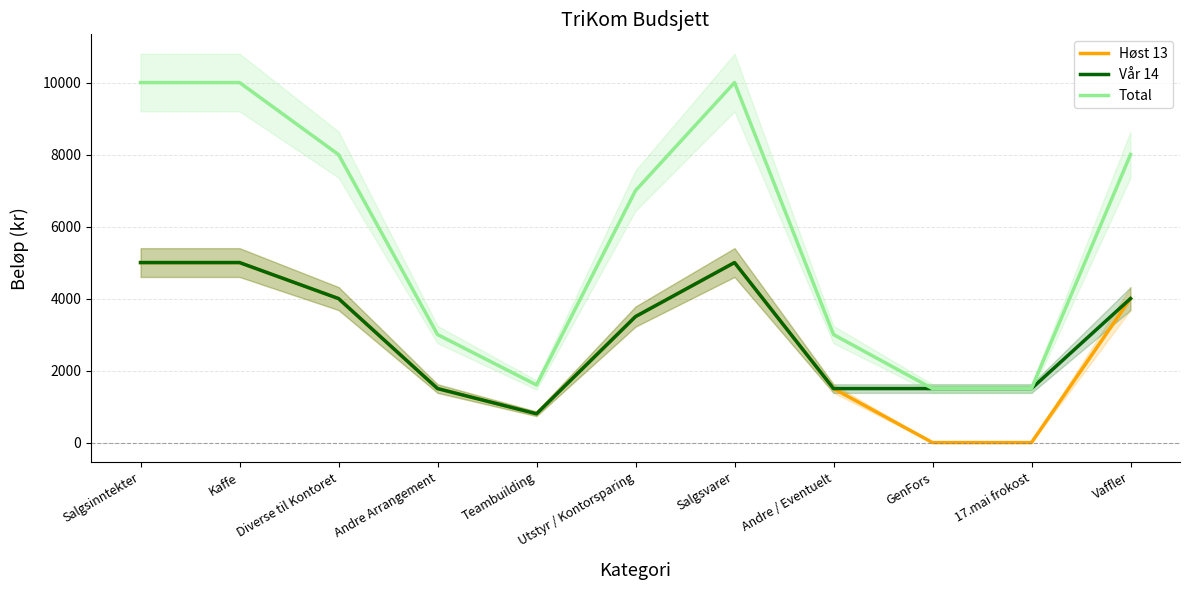

What is the highest value of the Total series?

10000